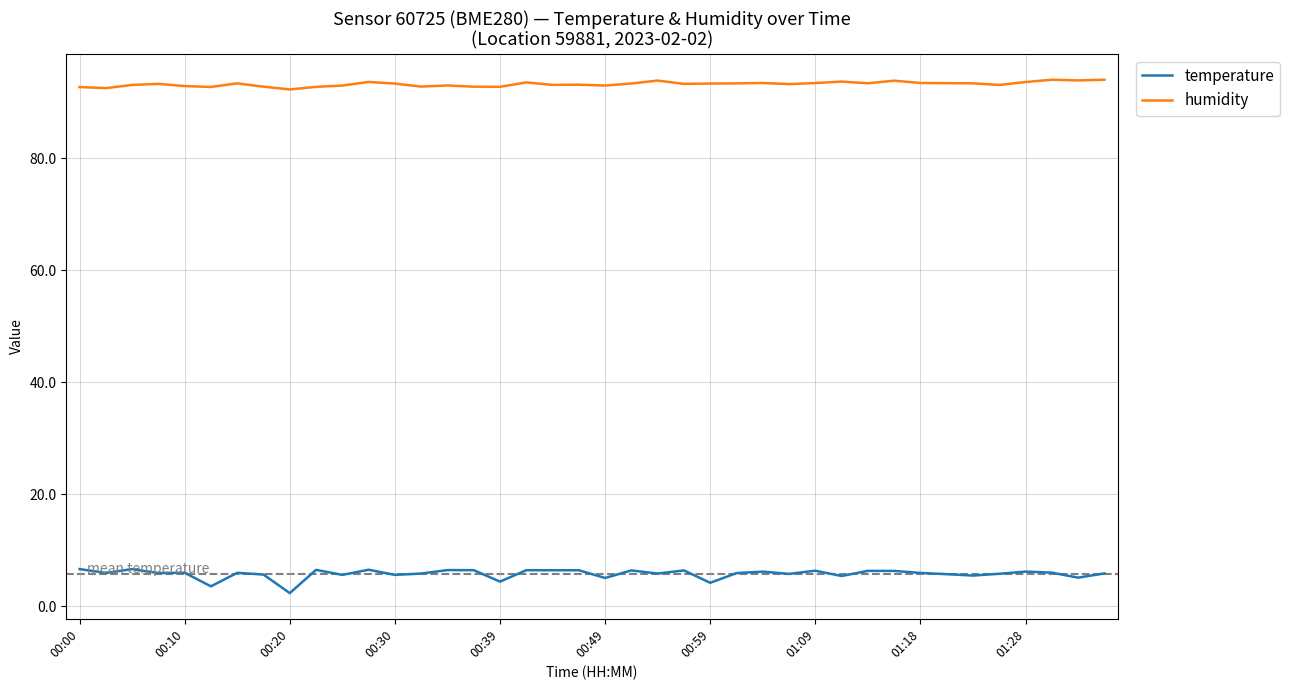

In humidity, how many points are higher than both neighbors (excluding endpoints)?

11